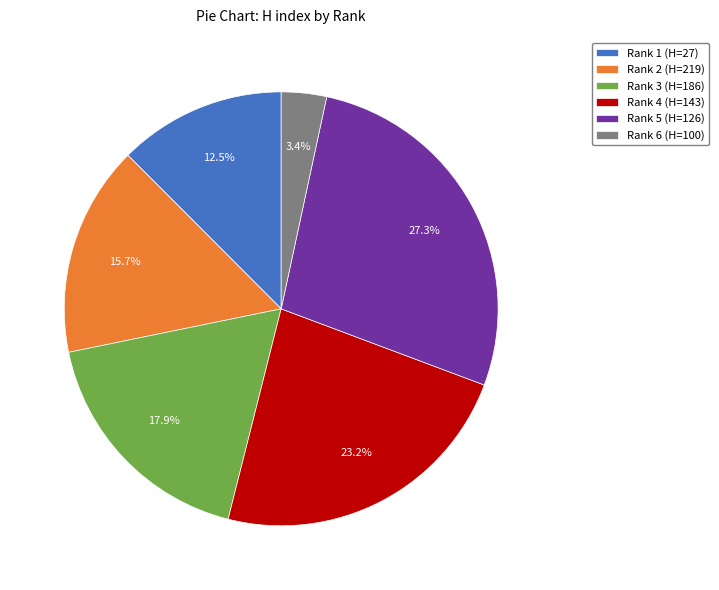

What portion of the pie excludes Rank 6 (H=100)?

96.6%